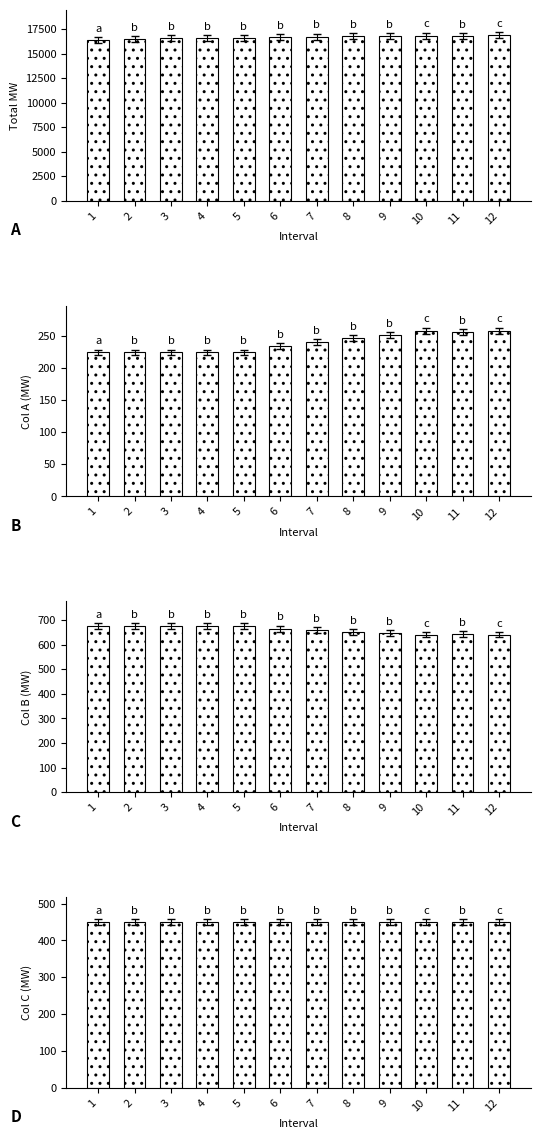

Which series changed the most between 8 and 12?

Total MW